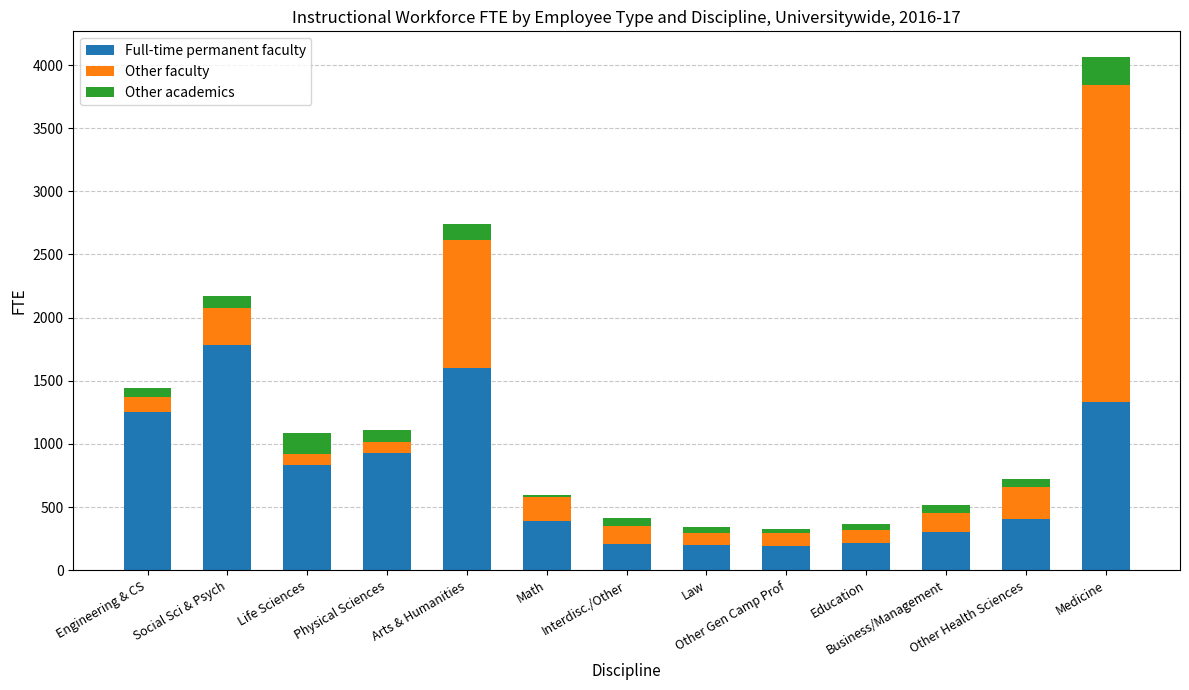

What is the highest value of the Full-time permanent faculty series?

1781.7